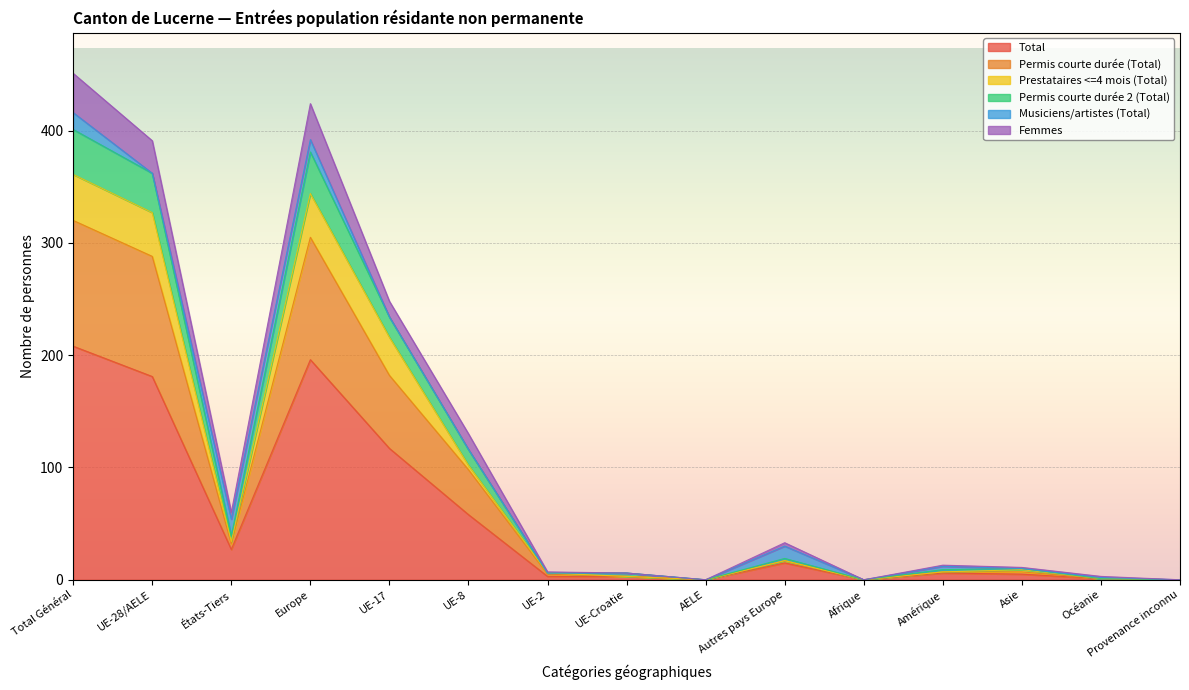

In Permis courte durée (Total), how many points are higher than both neighbors (excluding endpoints)?

2